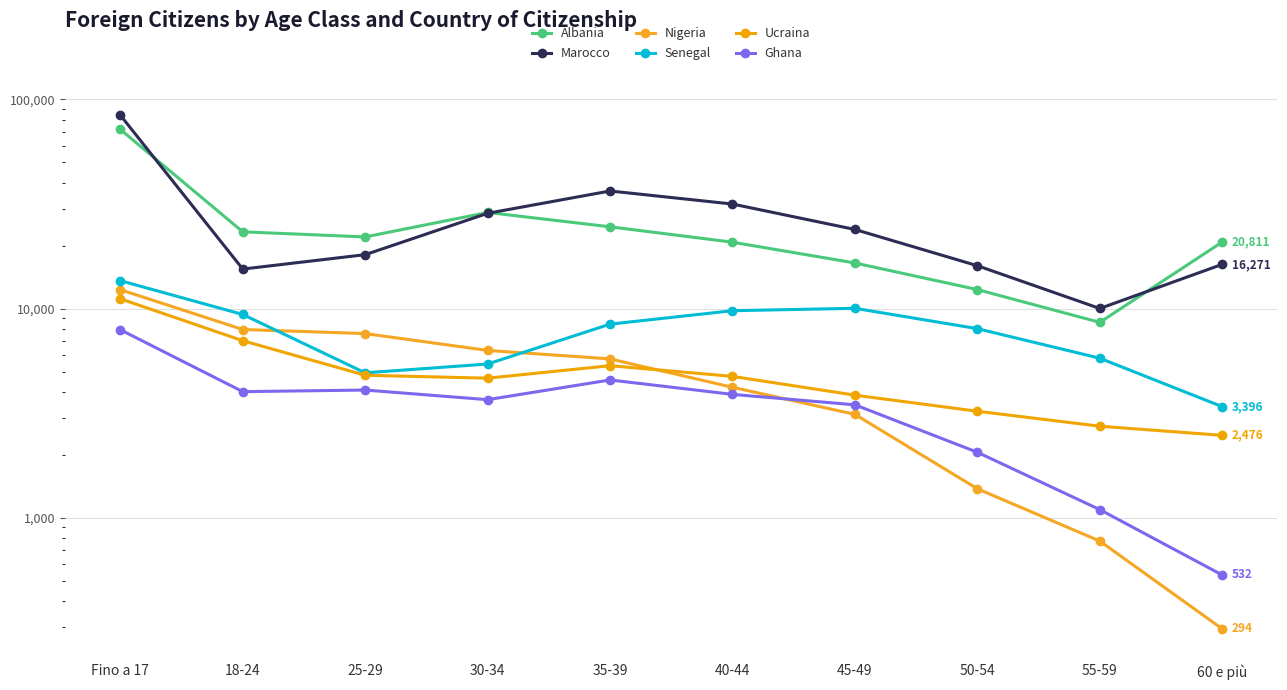

What is the average value of the Ghana series?

3526